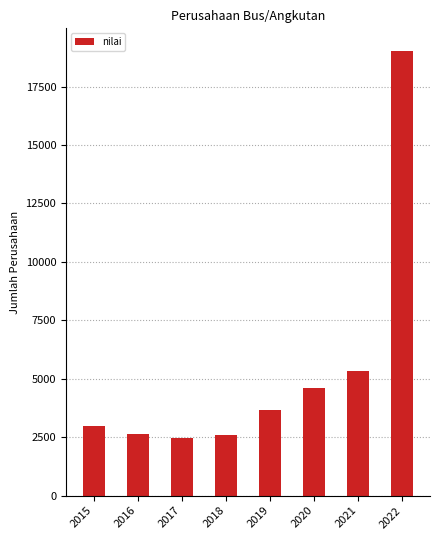

Are the bars horizontal?

No